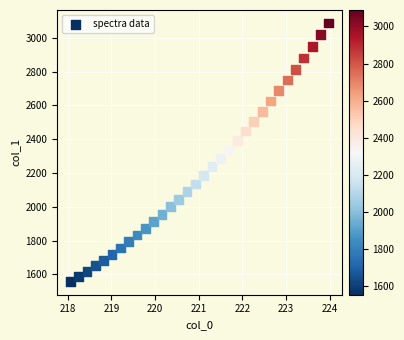

What is the range of X values (max minus min)?

5.9